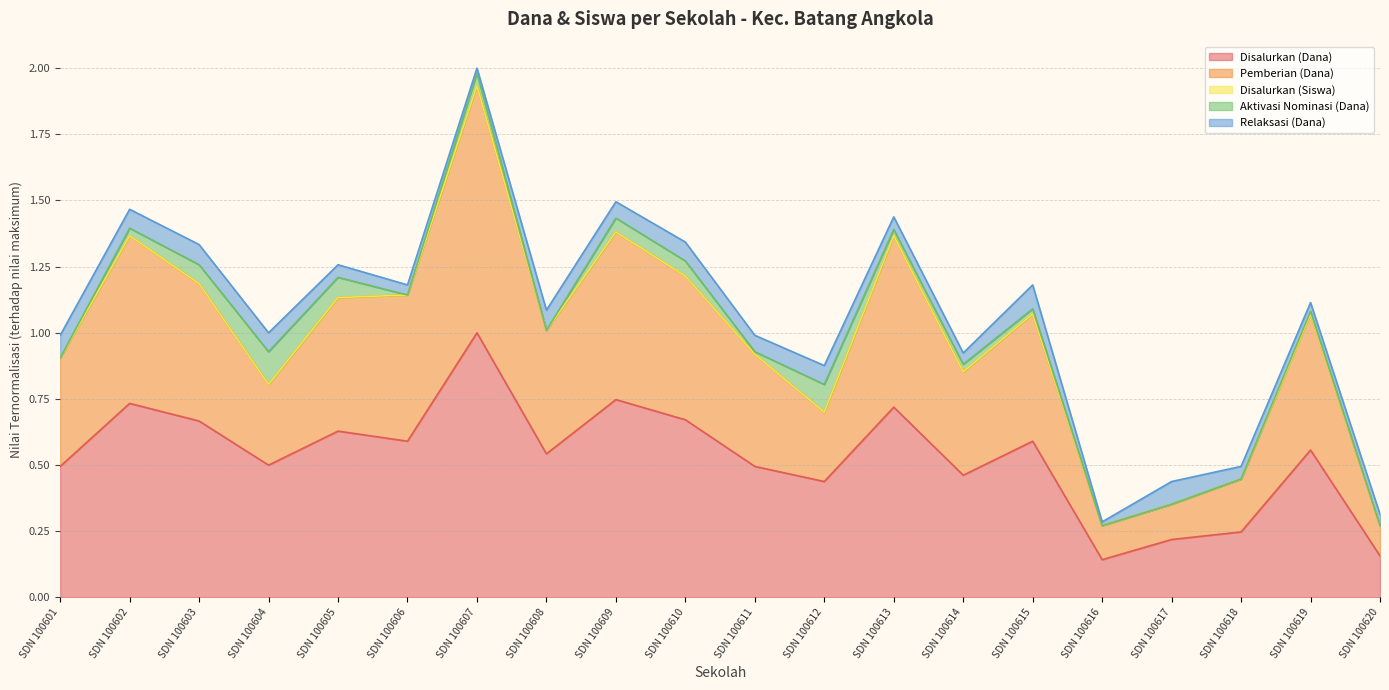

Which category has the highest value in the Disalurkan (Dana) series?

SDN 100607